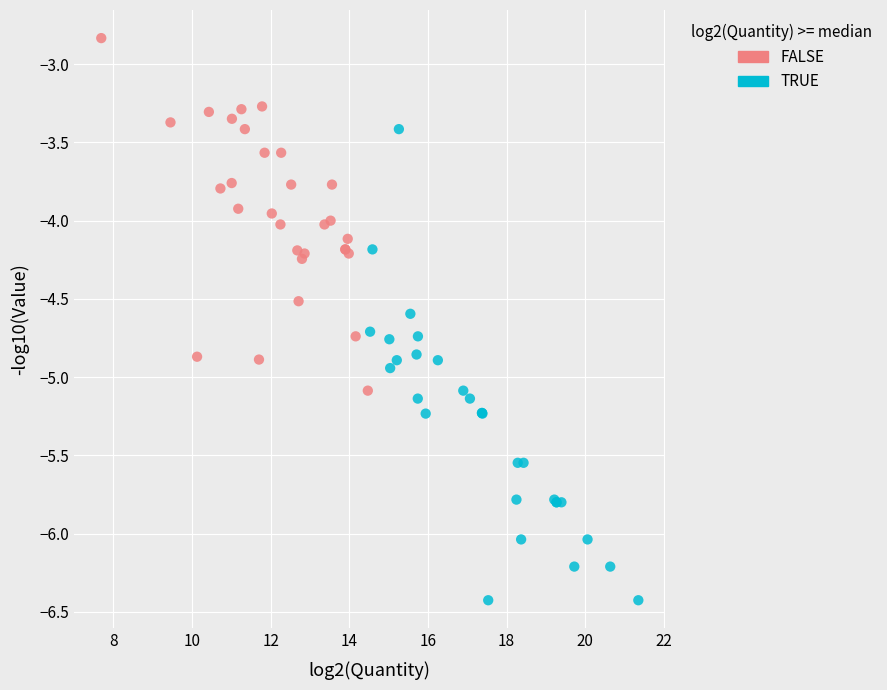

Which series contains the lowest Y value?

TRUE